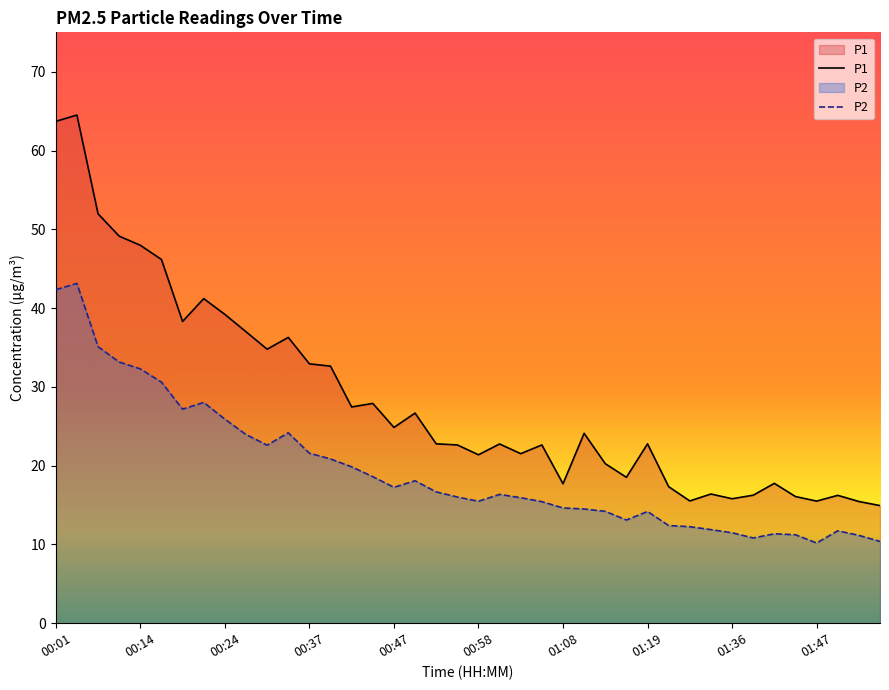

Reading left to right, extract all data points from this chart.

P1: 63.7	64.5	52.0	49.1	48.0	46.2	38.3	41.2	39.2	37.0	34.8	36.3	32.9	32.6	27.4	27.9	24.9	26.7	22.8	22.6	21.4	22.8	21.5	22.6	17.7	24.1	20.2	18.5	22.8	17.3	15.5	16.4	15.8	16.2	17.8	16.1	15.5	16.2	15.4	14.9
P2: 42.3	43.1	35.1	33.1	32.3	30.6	27.2	28.0	25.9	23.9	22.6	24.2	21.6	20.9	19.9	18.6	17.2	18.1	16.7	16.0	15.5	16.4	15.9	15.4	14.6	14.5	14.2	13.1	14.2	12.4	12.2	11.9	11.5	10.8	11.3	11.2	10.2	11.7	11.2	10.4